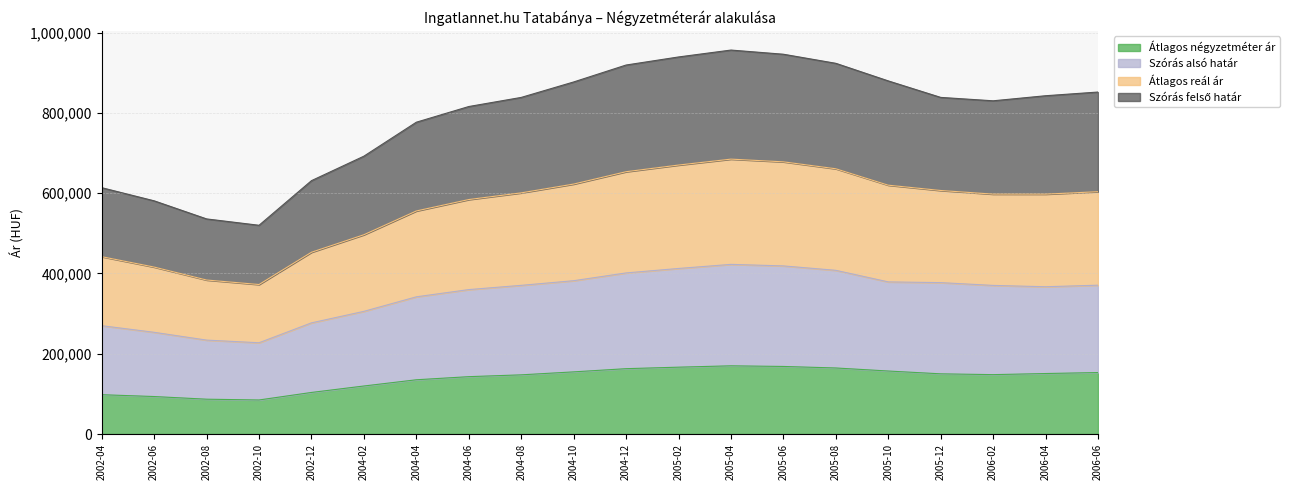

How many lines are shown in the chart?

4